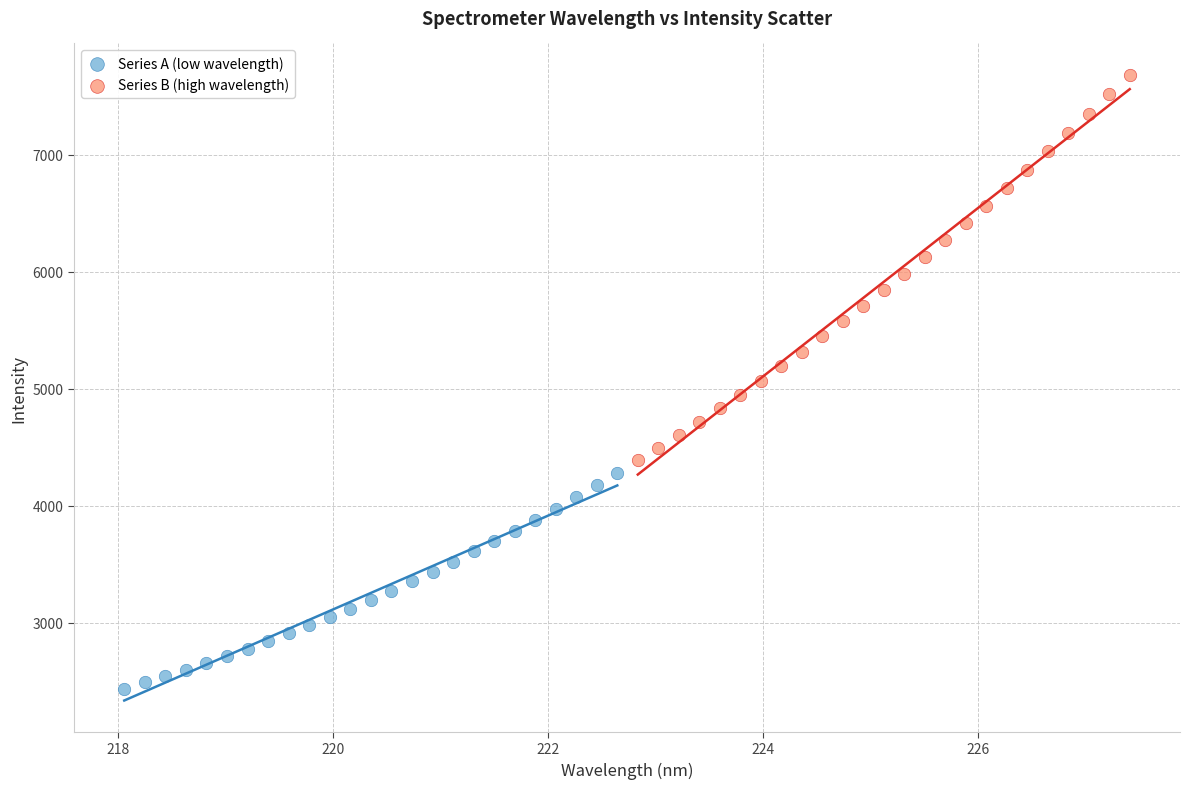

Which series has the widest spread of Y values?

Series B (high wavelength)